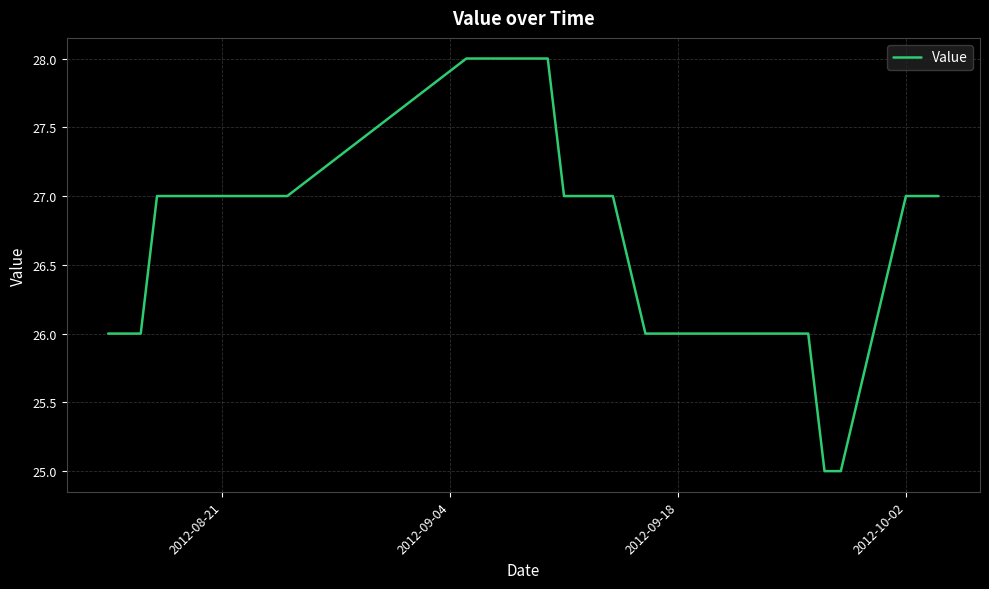

What is the difference between the maximum and minimum values?

3